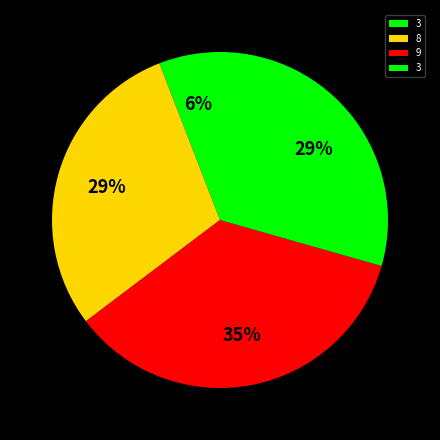

How many segments does this pie chart have?

4